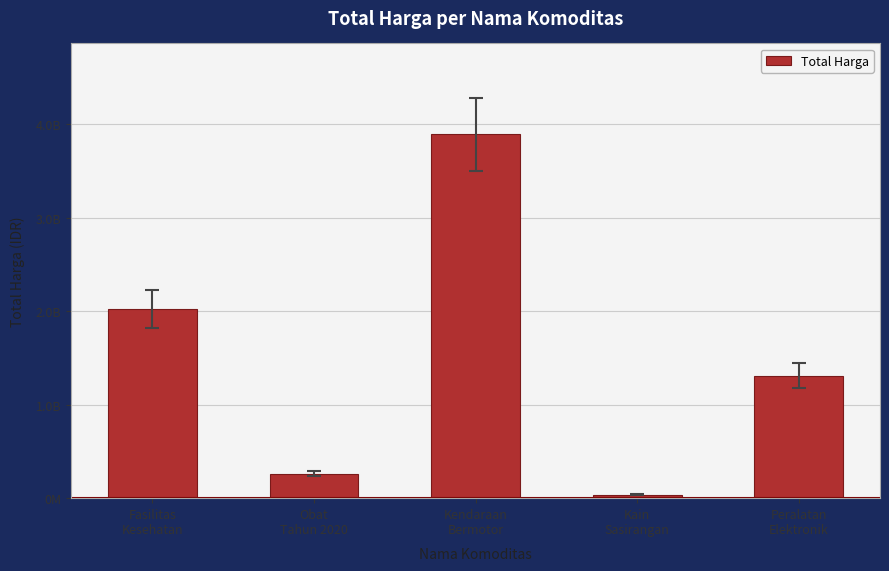

Reading left to right, extract all data points from this chart.

Fasilitas
Kesehatan=2020217015	Obat
Tahun 2020=260420170	Kendaraan
Bermotor=3888564100	Kain
Sasirangan=38075000	Peralatan
Elektronik=1311220800